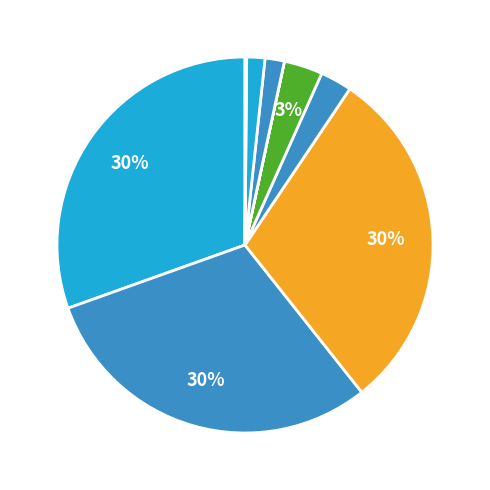

Which slice is the smallest?

Black Indians